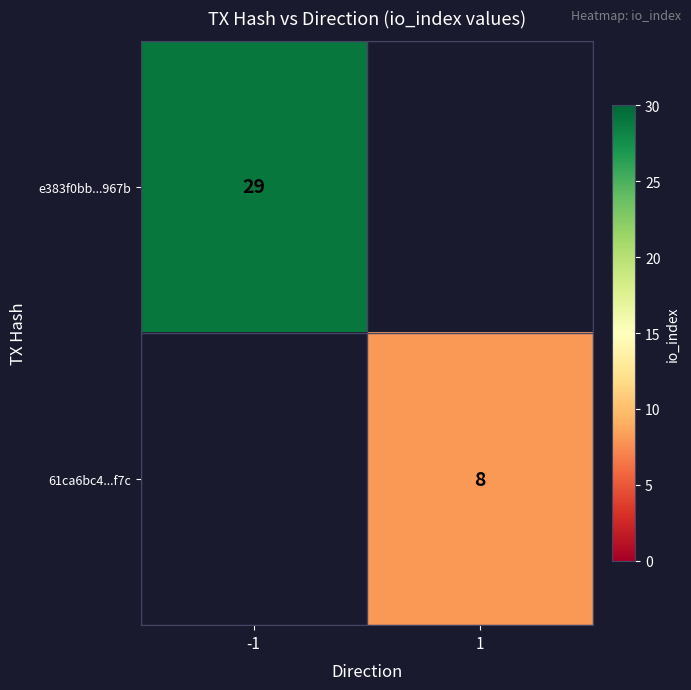

The value of 61ca6bc4...f7c at 1 is 3. True or false?

False